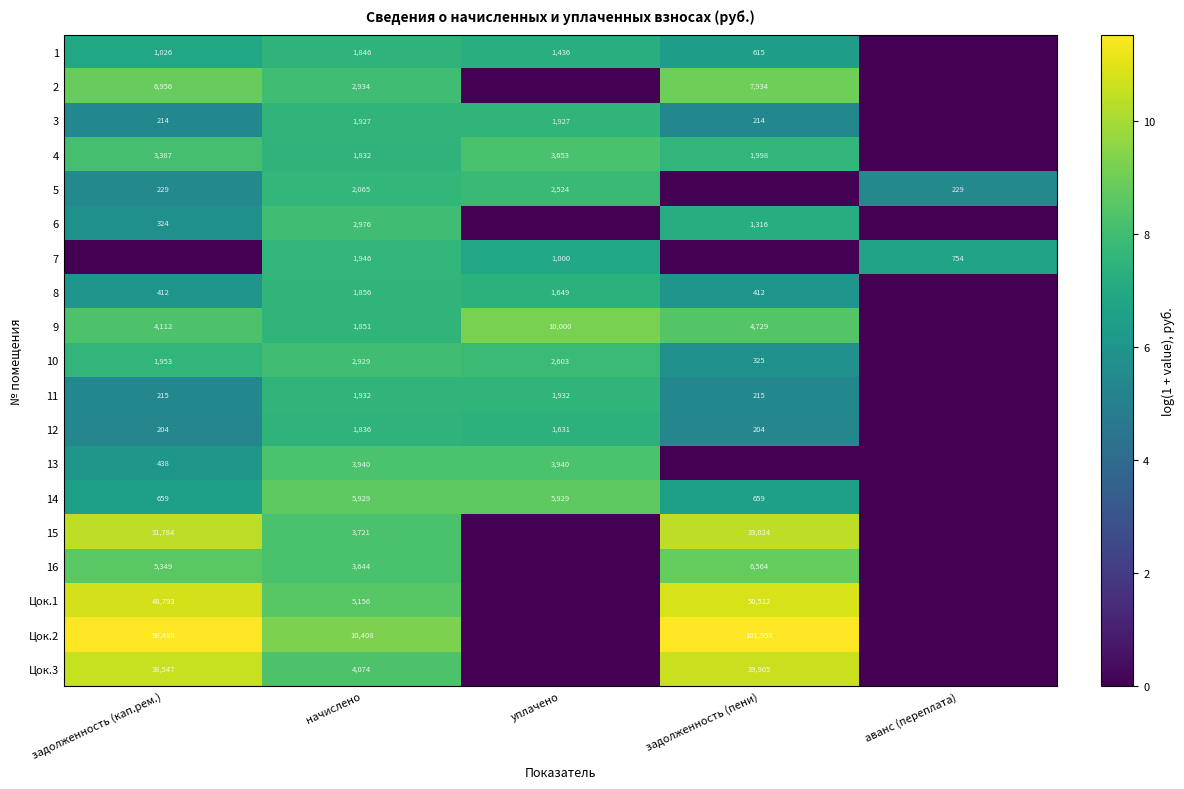

At начислено, list the series in order from largest to smallest.

Цок.2, 14, Цок.1, Цок.3, 13, 15, 16, 6, 2, 10, 5, 7, 11, 3, 8, 9, 1, 12, 4